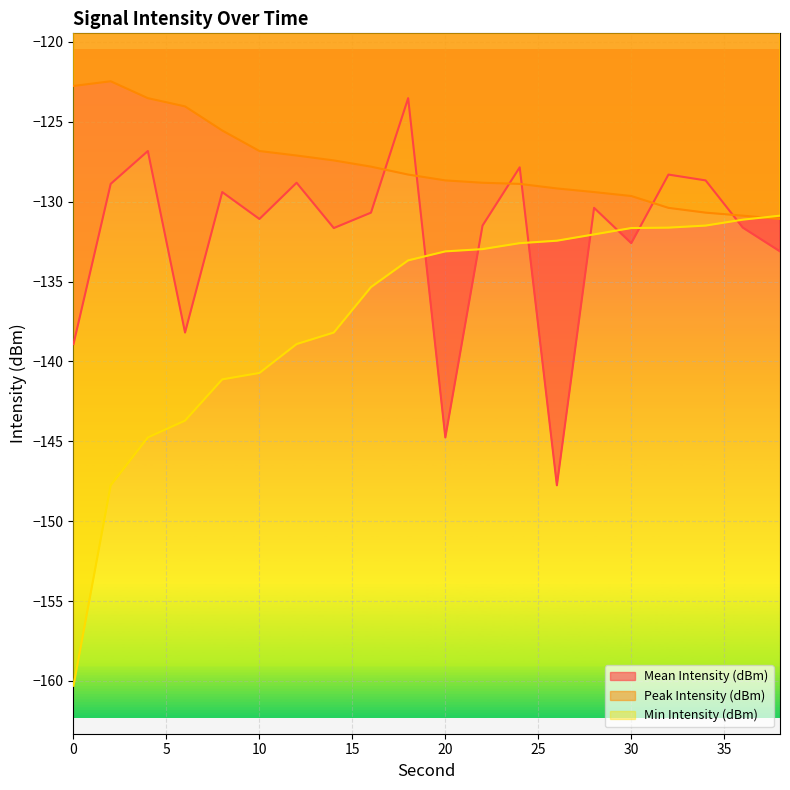

What is the maximum value shown in the chart?

-122.5